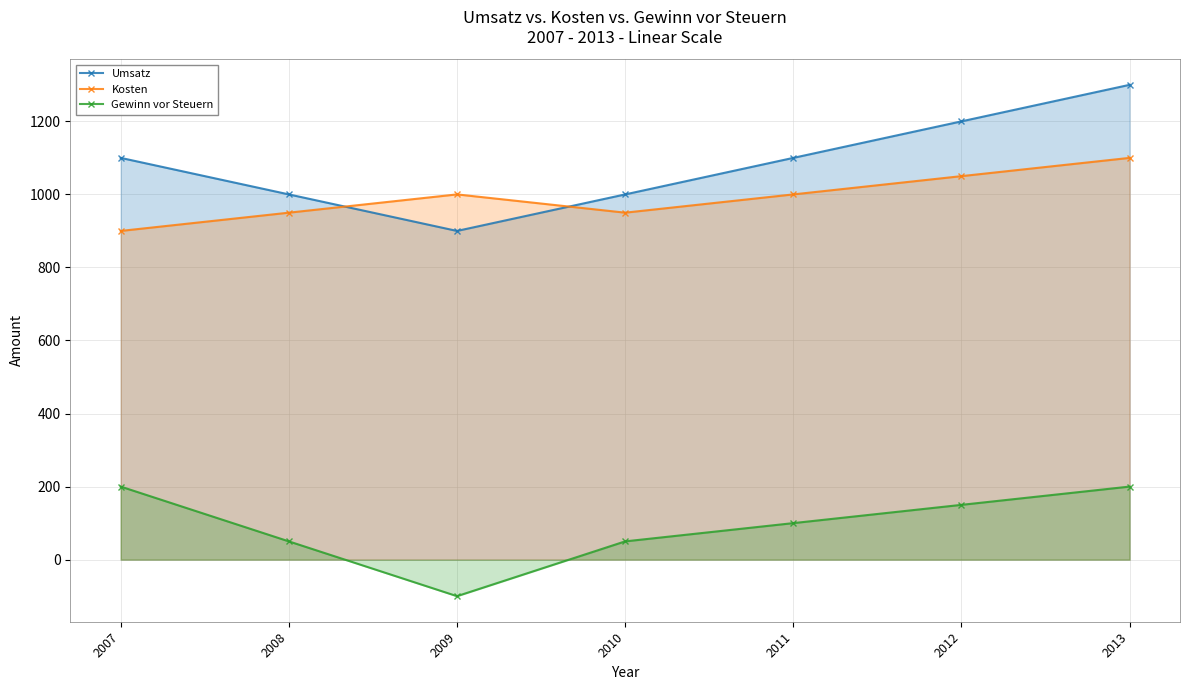

What are all the series names shown in the legend?

Umsatz, Kosten, Gewinn vor Steuern